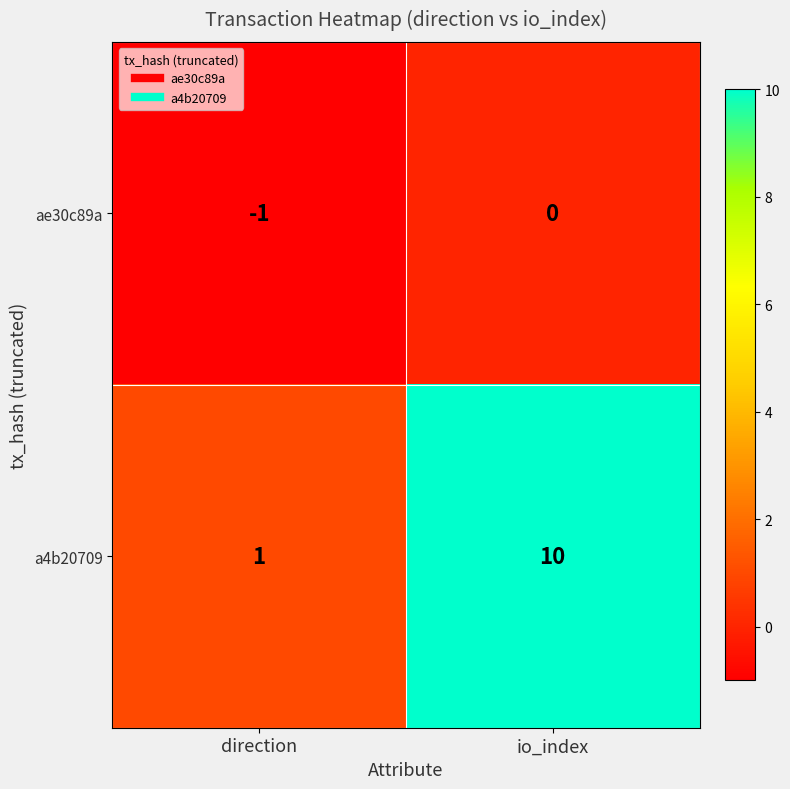

Rank the series by their maximum value, from lowest to highest.

ae30c89a, a4b20709